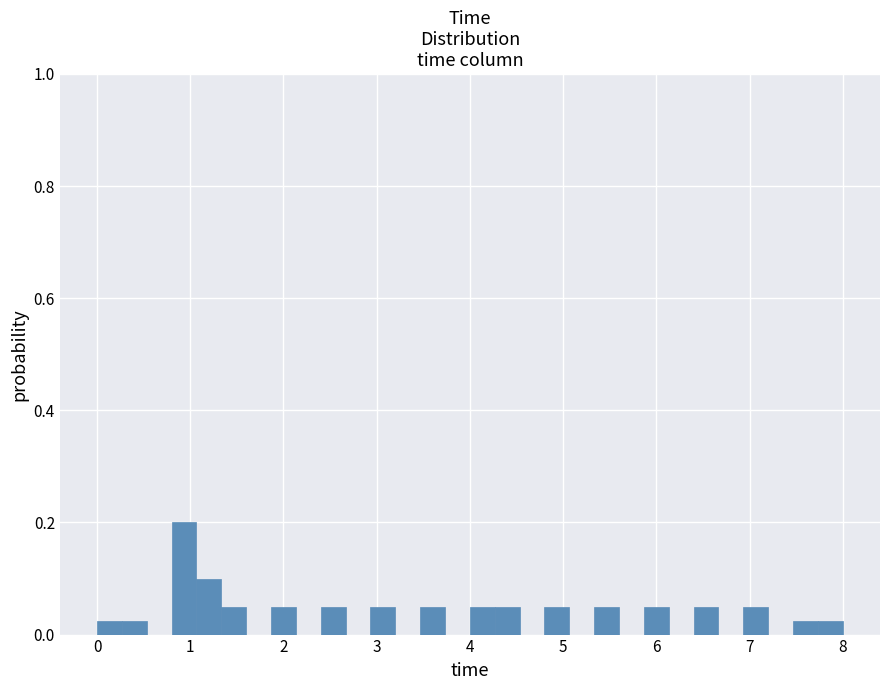

Around what value on the x-axis is the tallest bar? Give the approximate position of its centre, as read against the axis.

0.9